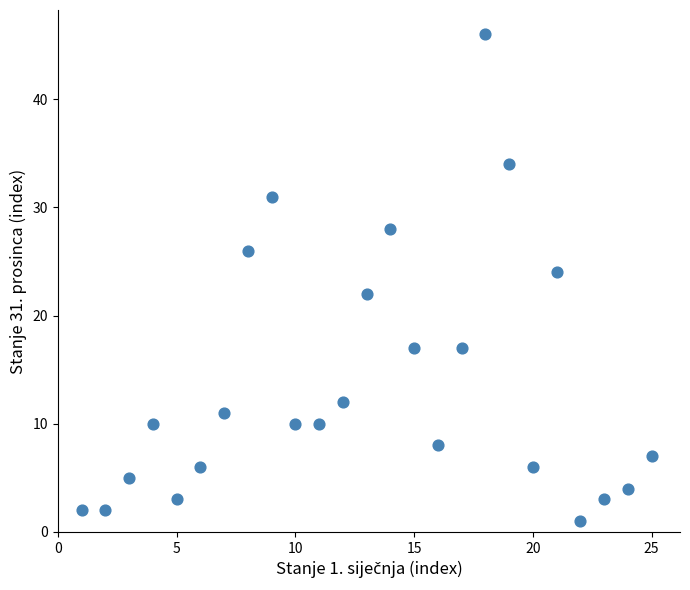

What is the range of X values (max minus min)?

24